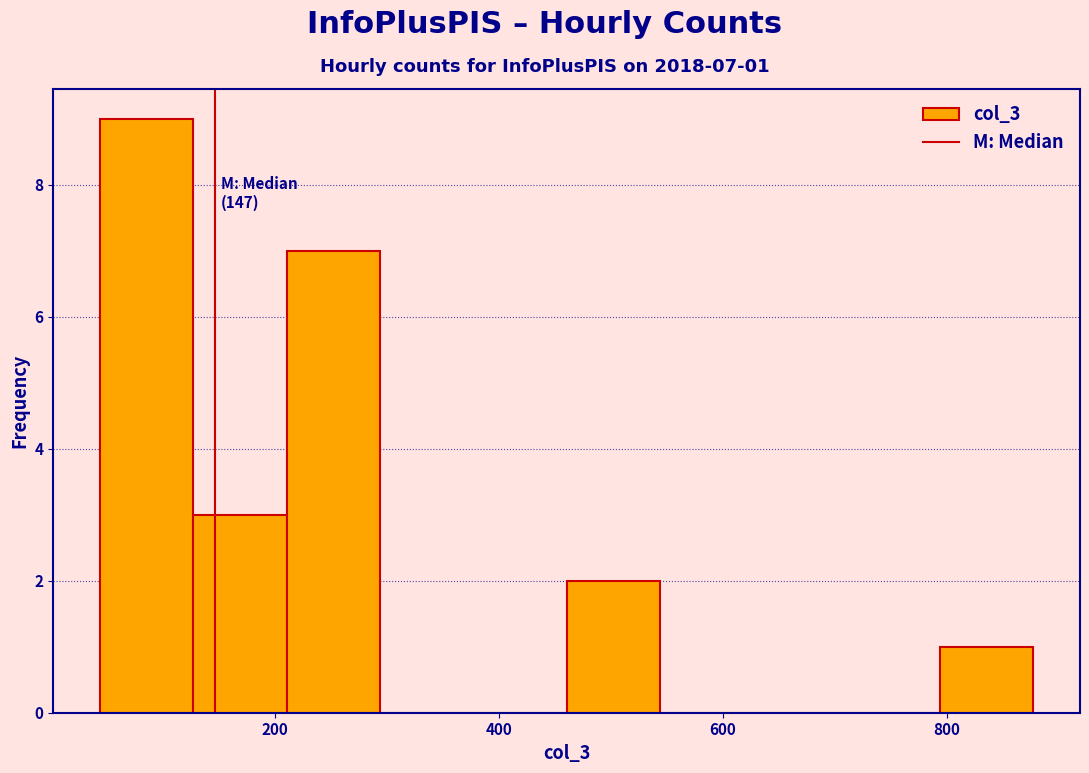

Which range on the x-axis has the tallest bar?

40 to 120